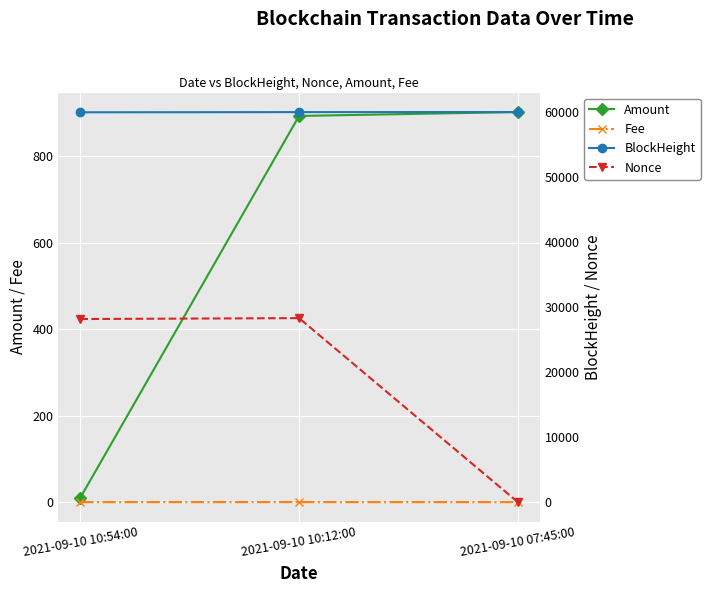

What is the average value of the Amount series?

601.6